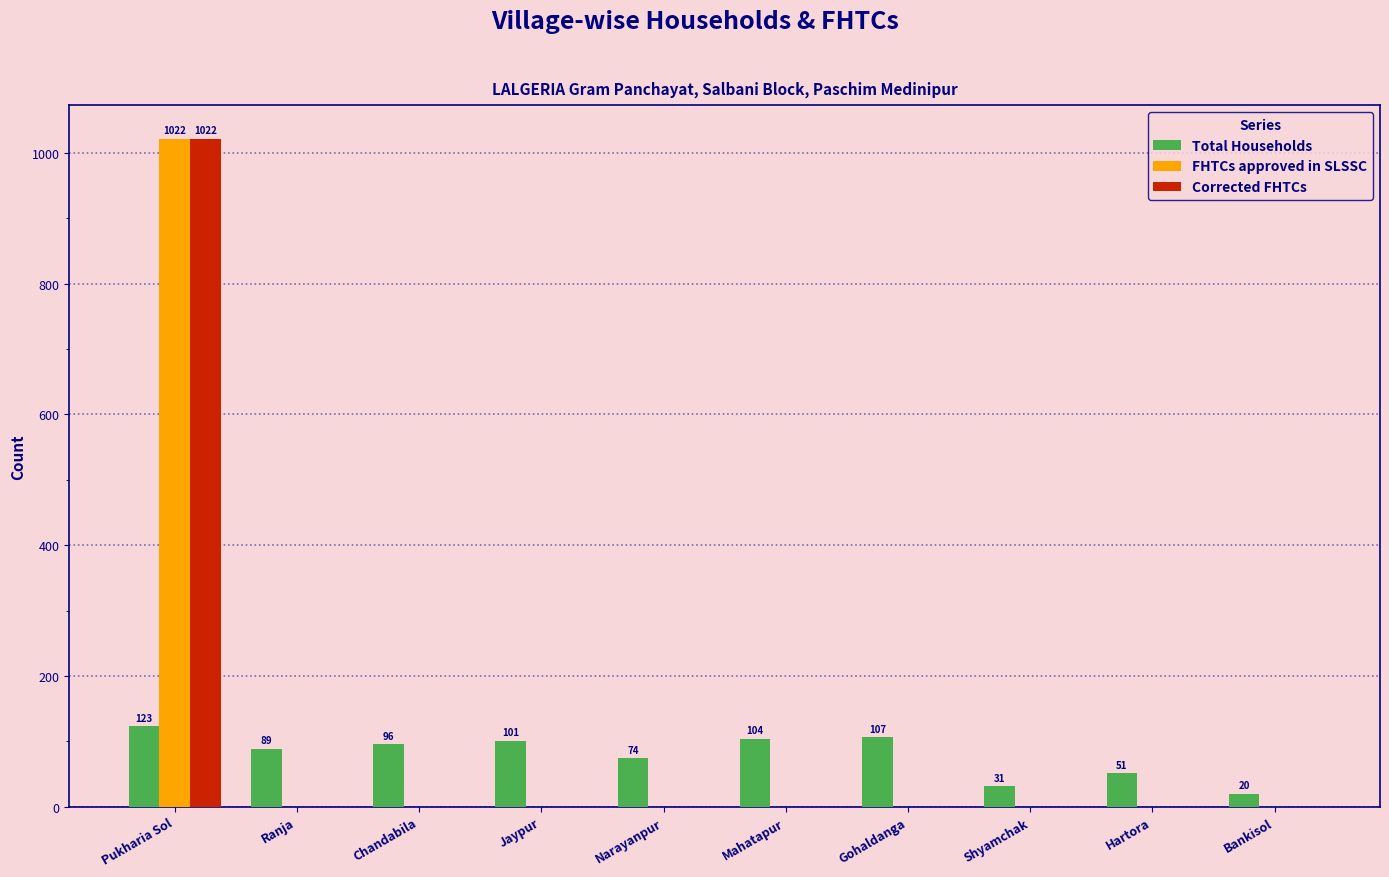

What is the maximum value for FHTCs approved in SLSSC?

1022